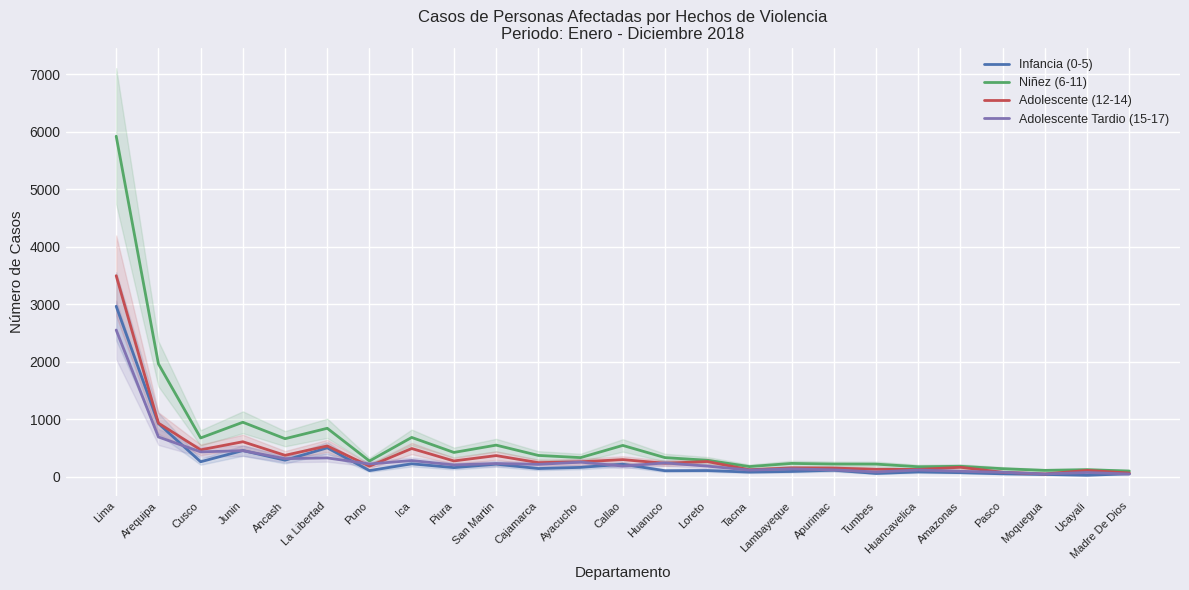

Which has a higher value, Callao or Ancash?

Ancash